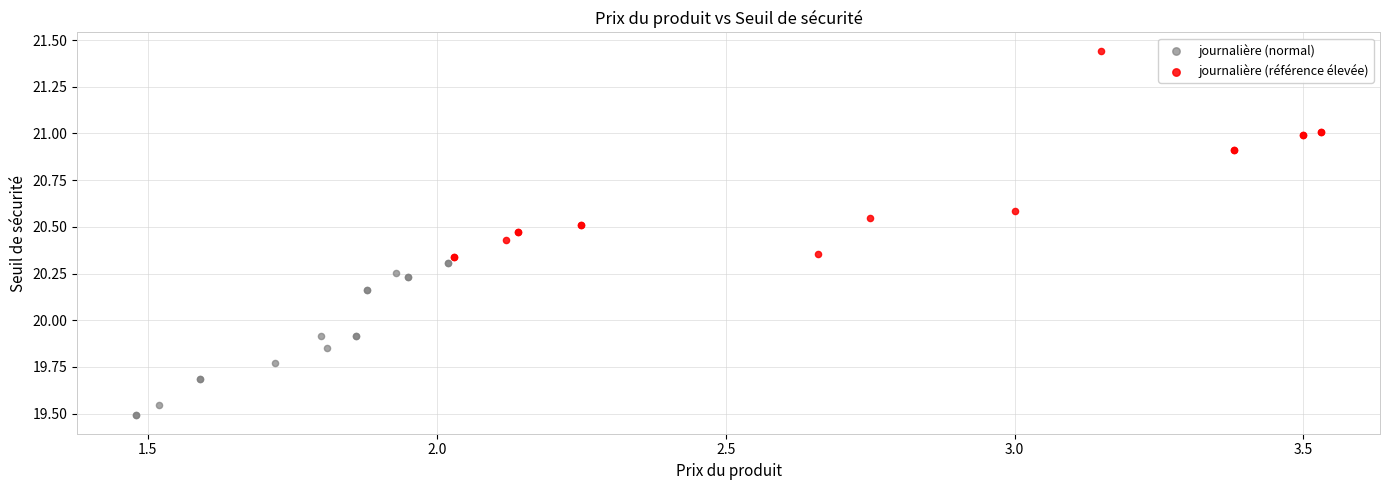

Which series reaches the maximum Y coordinate?

journalière (référence élevée)